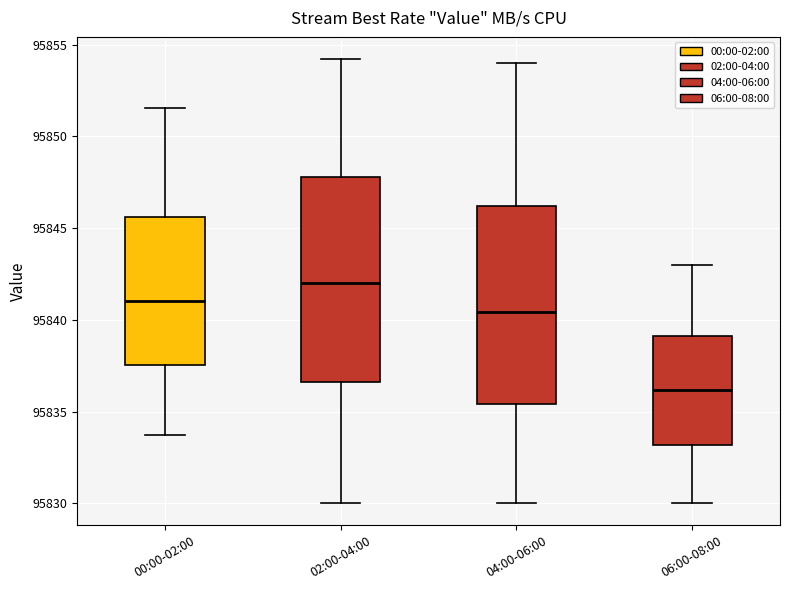

Reading left to right, transcribe this box plot: for each box, give where its median line is, the range the box spans, and where its two whiskers end, as read against the y-axis. The values are not printed on the chart, so give them approximately, as read against the axis.

00:00-02:00: median 95841.0, box 95837.5 to 95845.5, whiskers 95833.5 to 95851.5
02:00-04:00: median 95842.0, box 95836.5 to 95848.0, whiskers 95830.0 to 95854.0
04:00-06:00: median 95840.5, box 95835.5 to 95846.0, whiskers 95830.0 to 95854.0
06:00-08:00: median 95836.0, box 95833.0 to 95839.0, whiskers 95830.0 to 95843.0